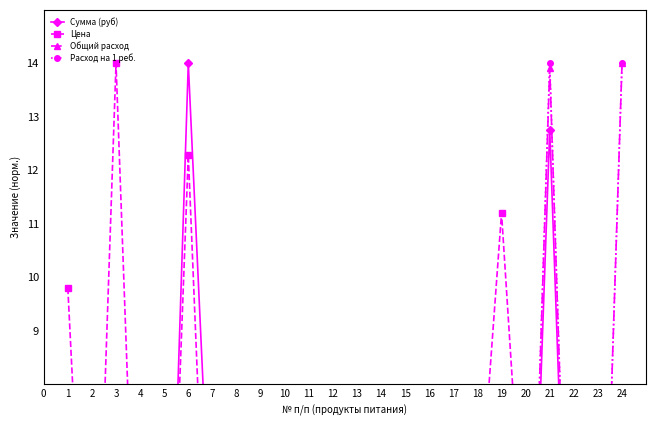

True or false: Сумма (руб) has more than 2 interior local peaks.

True